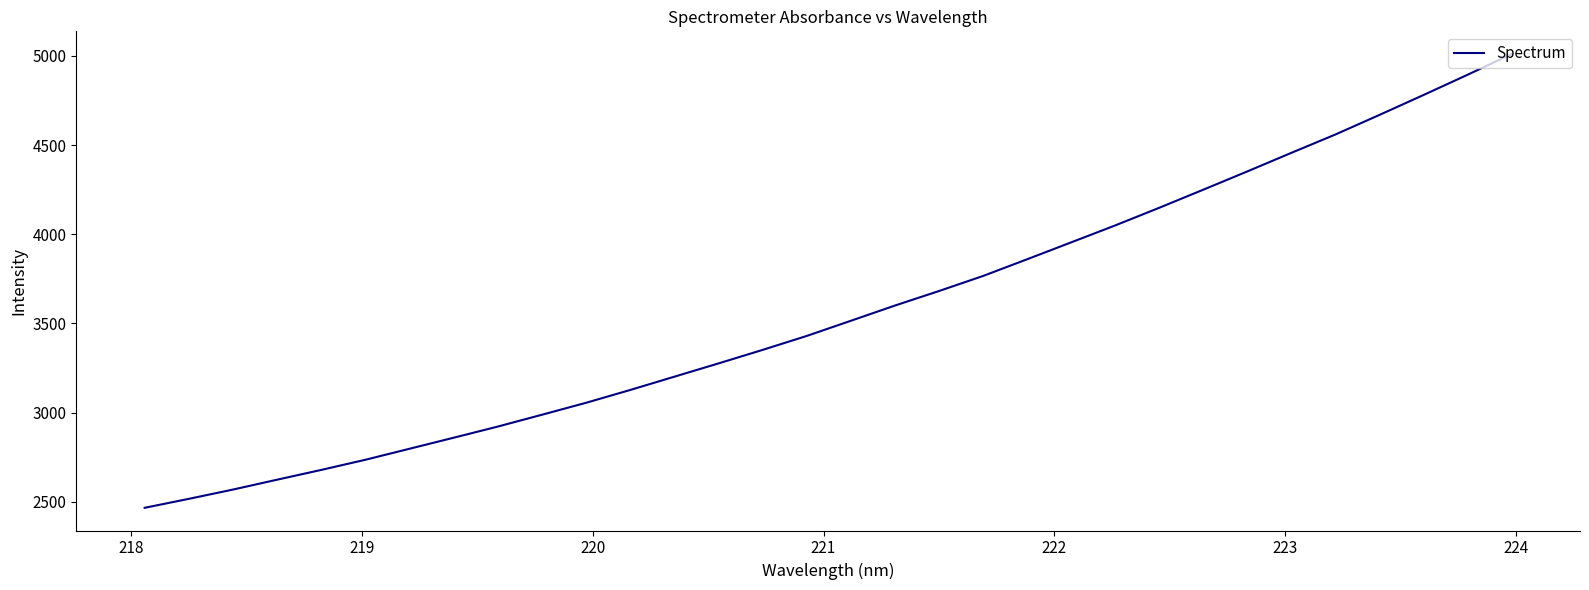

What is the smallest value displayed?

2465.8